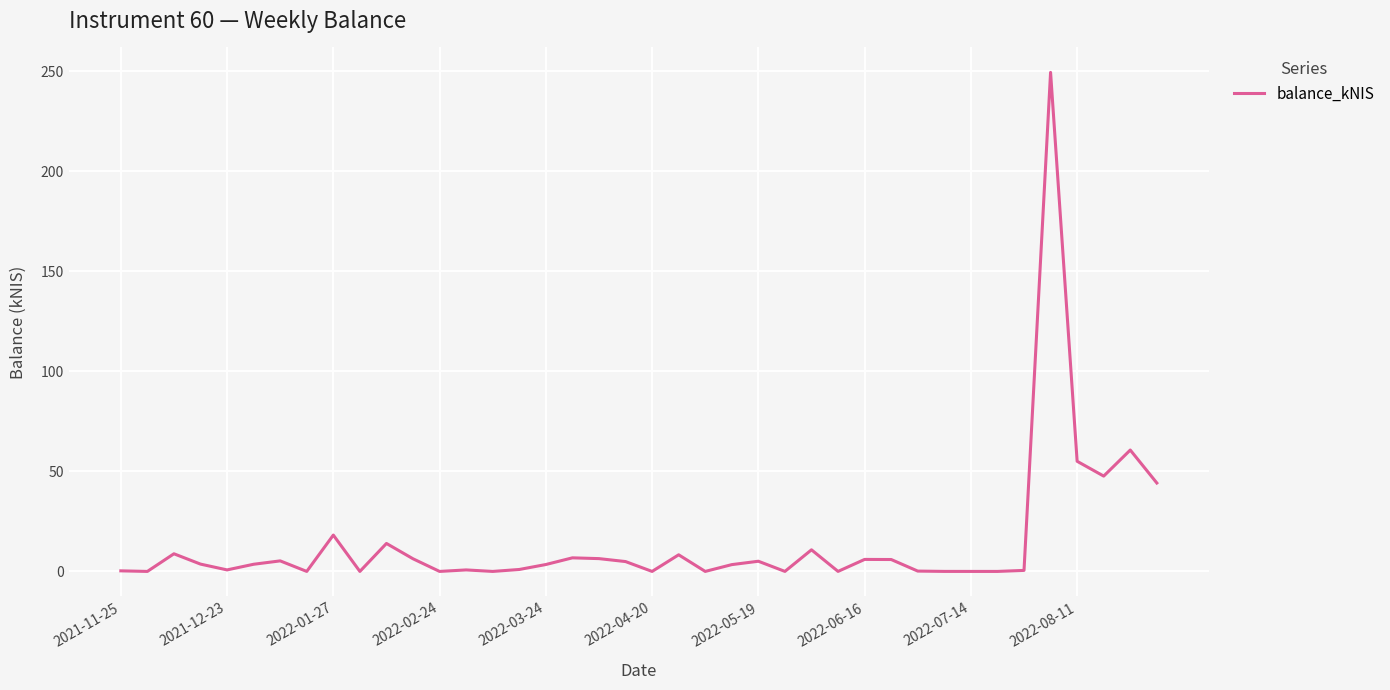

True or false: there are more than 2 points higher than both neighbors.

True